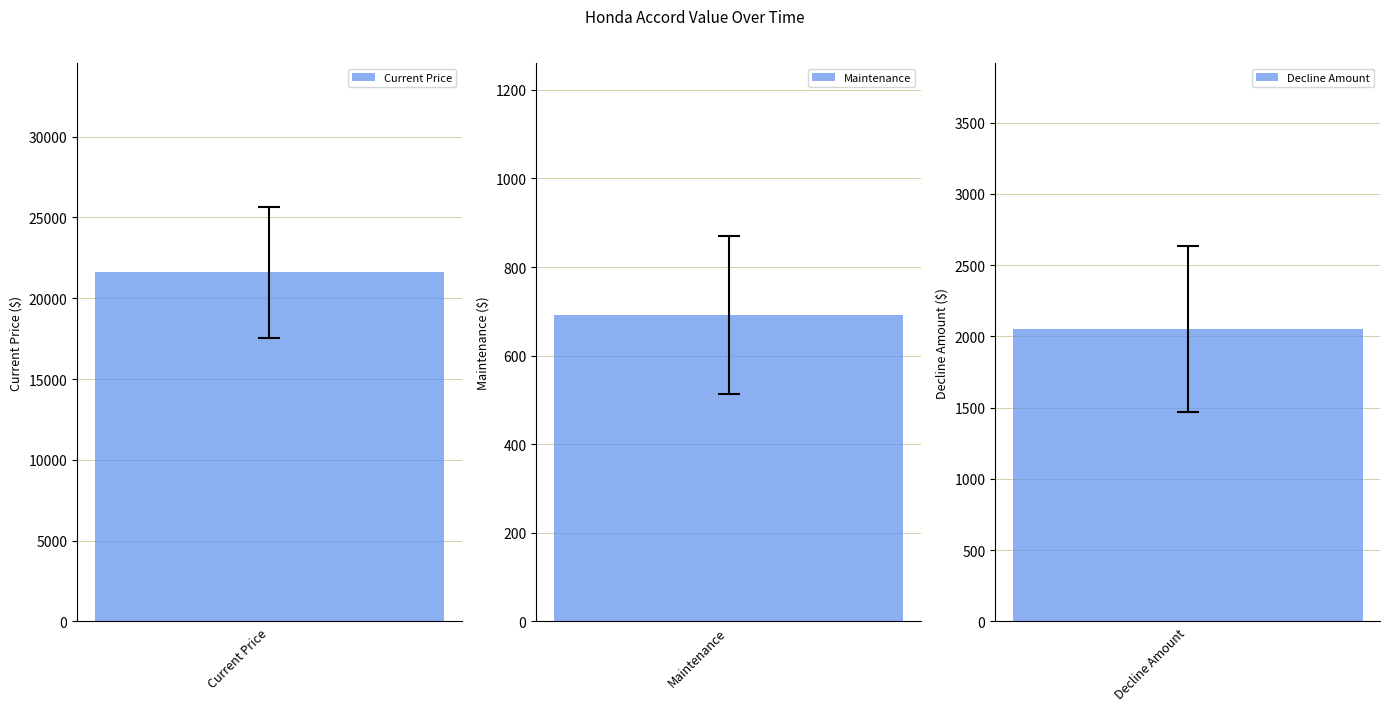

Which series has the widest spread of values?

Current Price